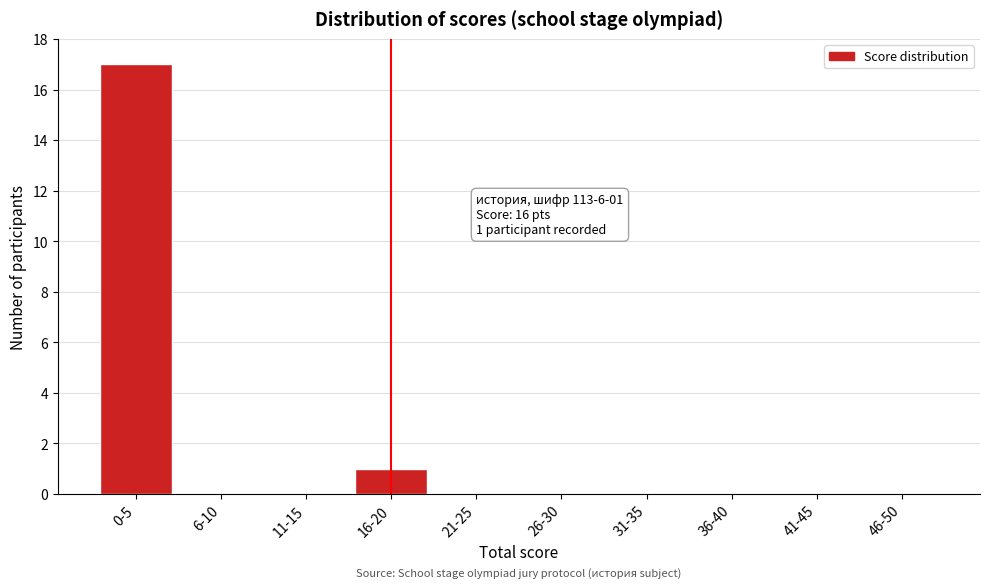

Reading right to left, list all the values displayed in this chart.

46-50=0	41-45=0	36-40=0	31-35=0	26-30=0	21-25=0	16-20=1	11-15=0	6-10=0	0-5=17